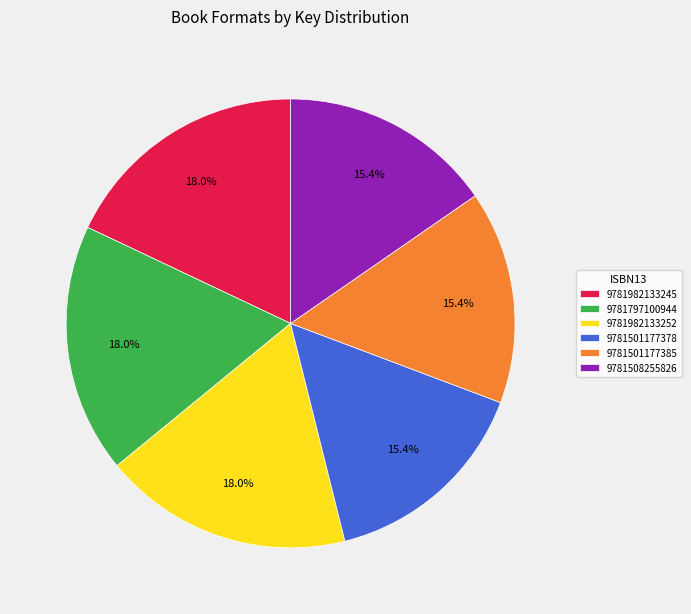

What percentage is the 9781508255826 slice, to the nearest percent?

15%